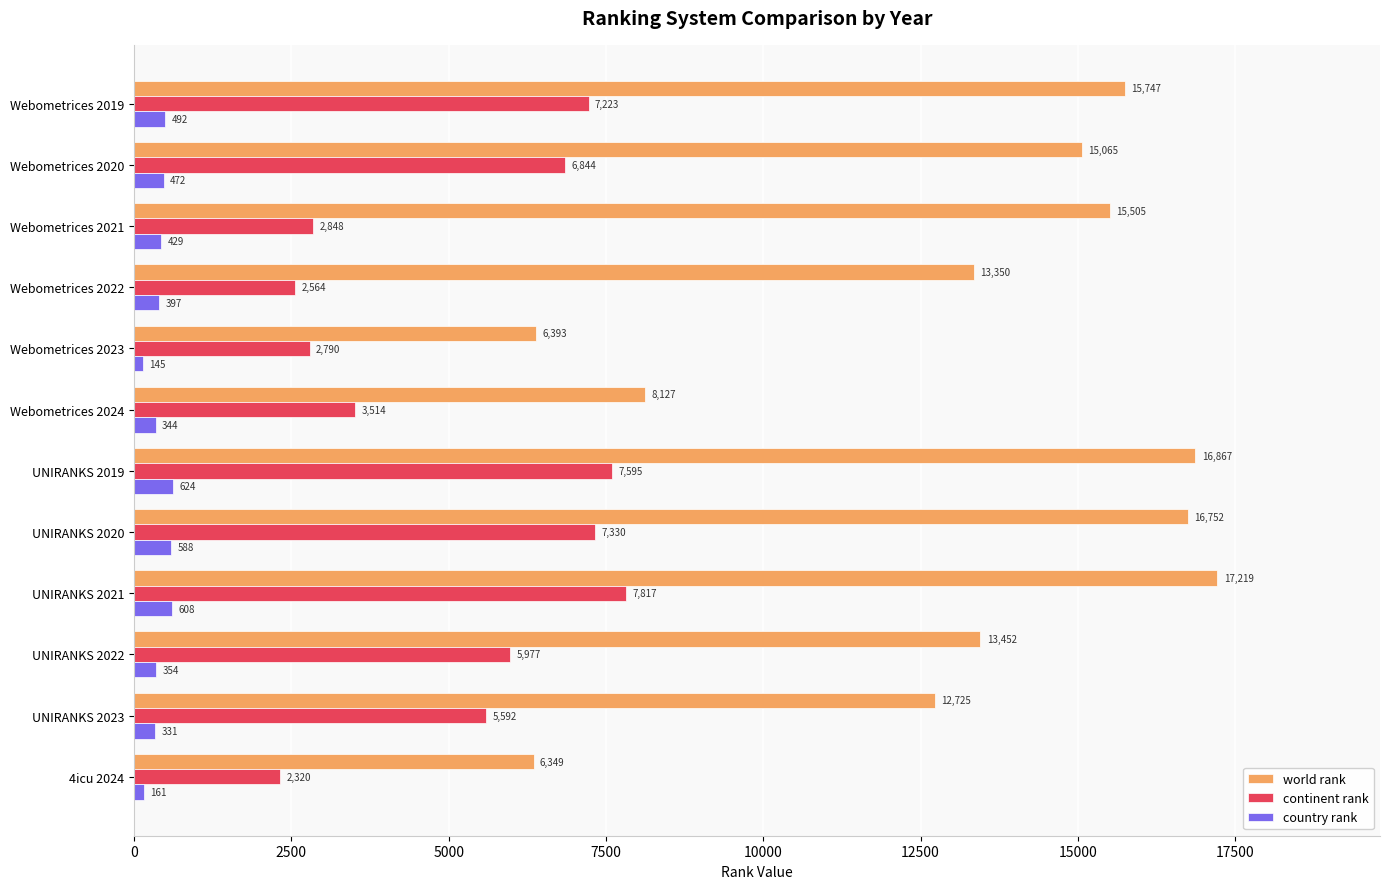

At which label is world rank closest to 11784?

UNIRANKS 2023